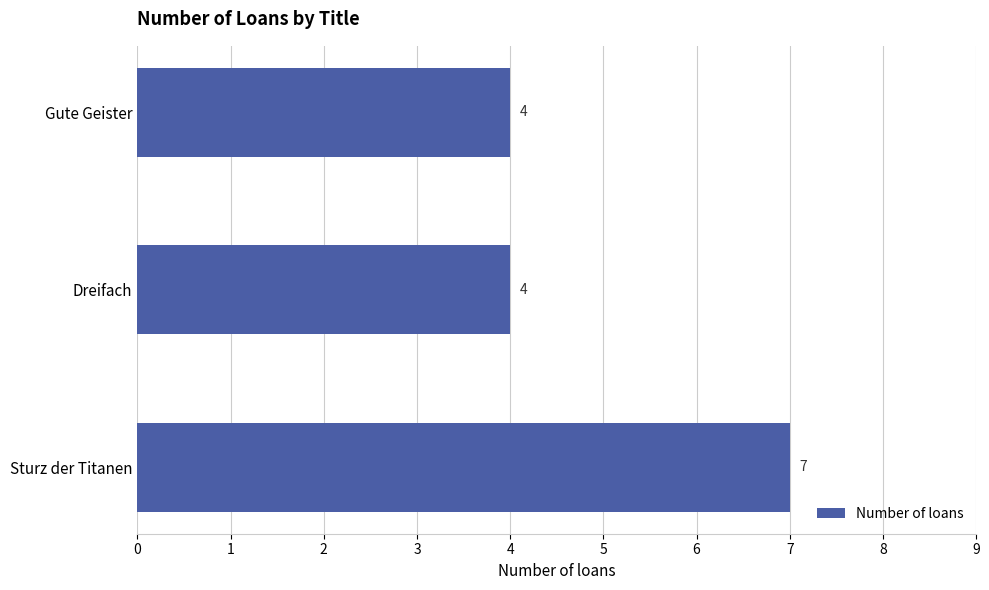

Does the chart contain stacked bars?

No